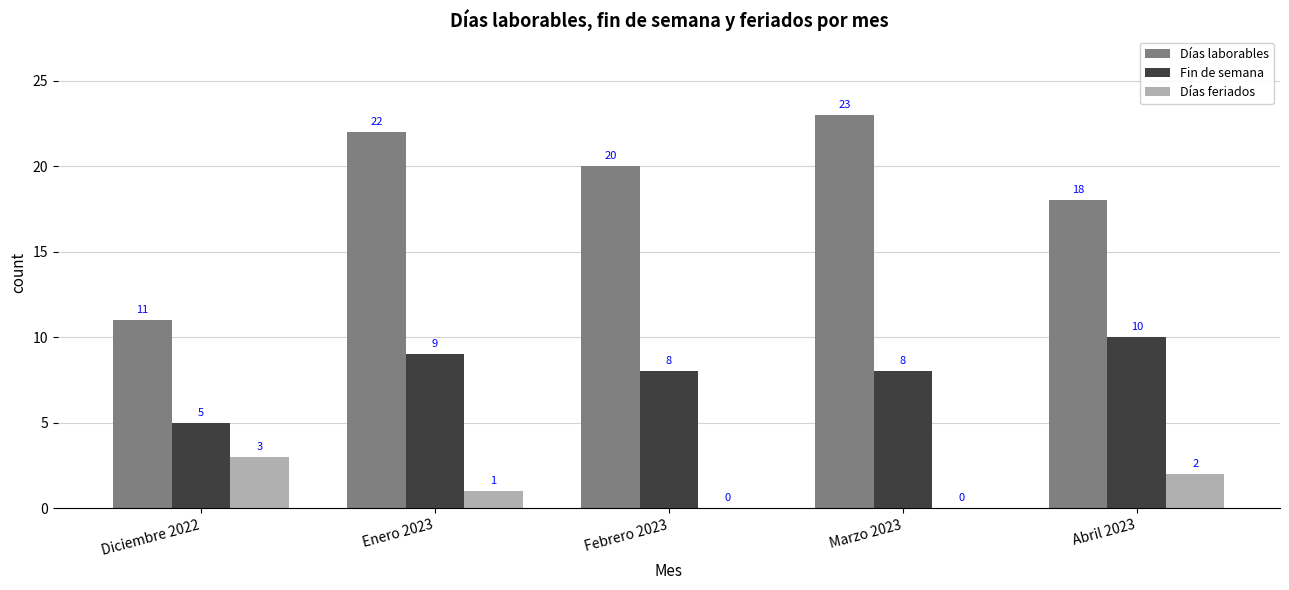

What is the sum of the Días feriados values at Diciembre 2022 and Febrero 2023?

3